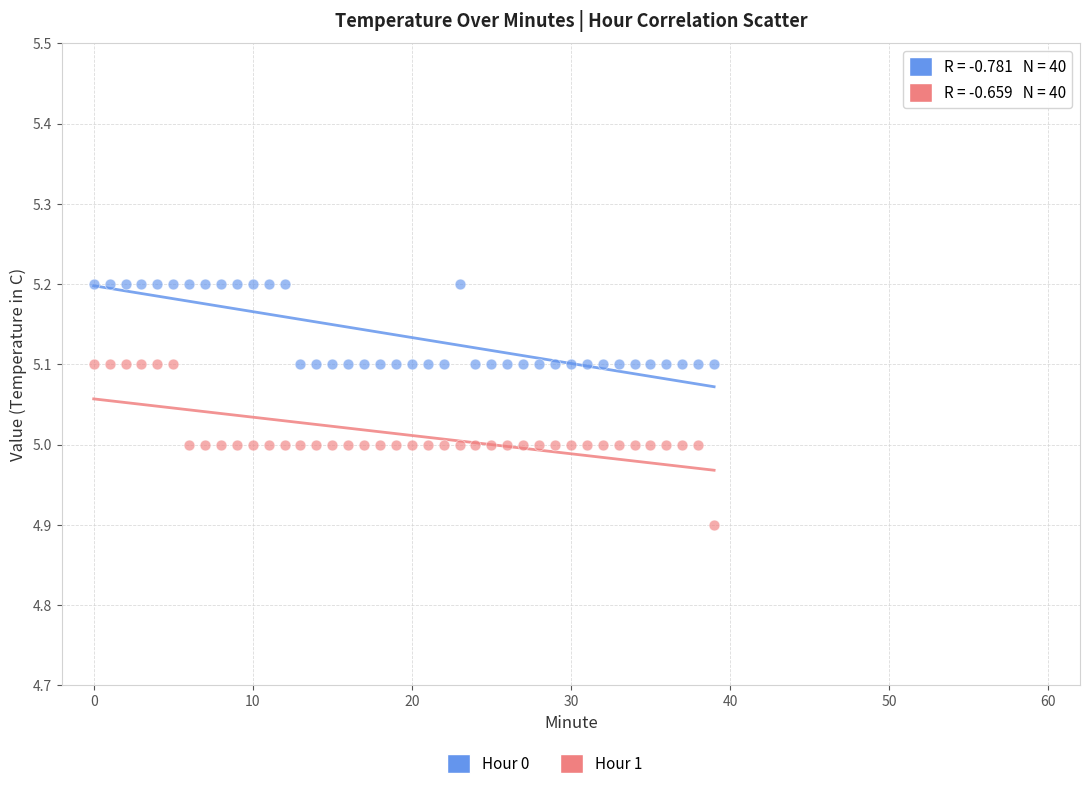

Which series contains the lowest Y value?

Hour 1